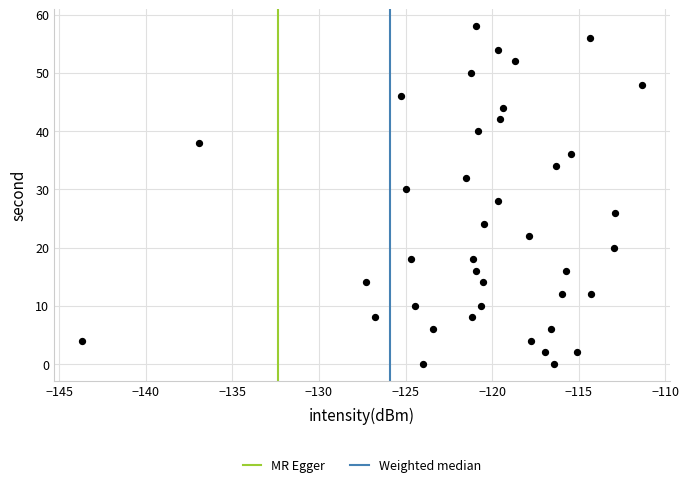

What is the range of Y values (max minus min)?

58